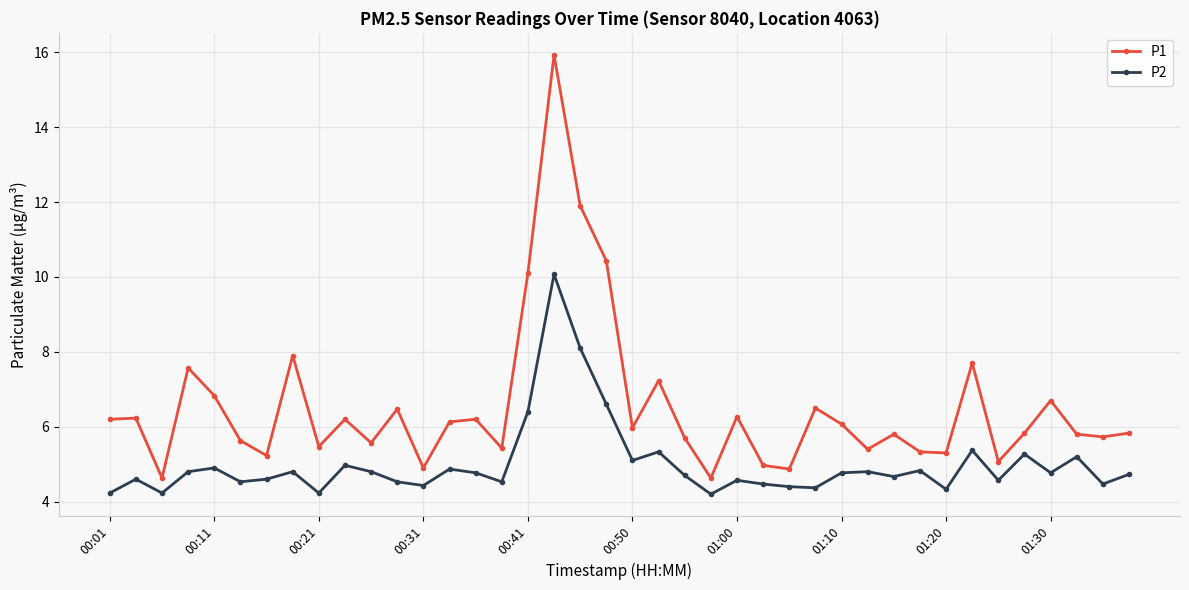

What is the value of the P2 point at the 37th from the left?

4.8